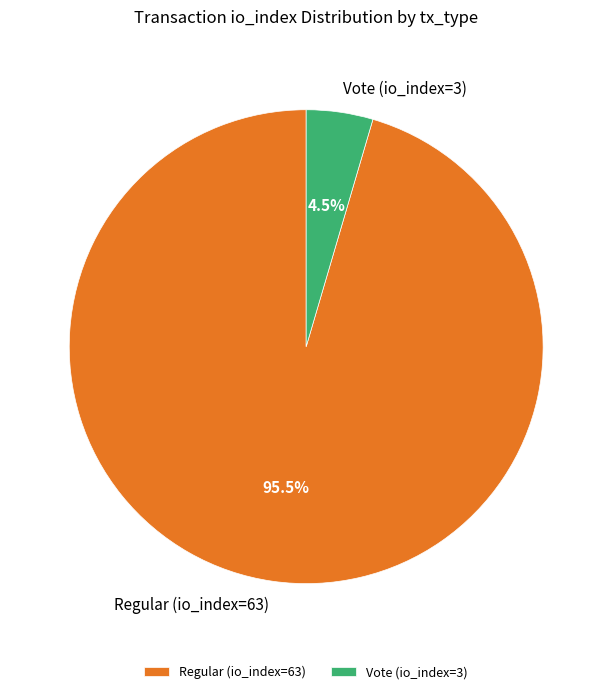

Count the number of slices in the pie.

2